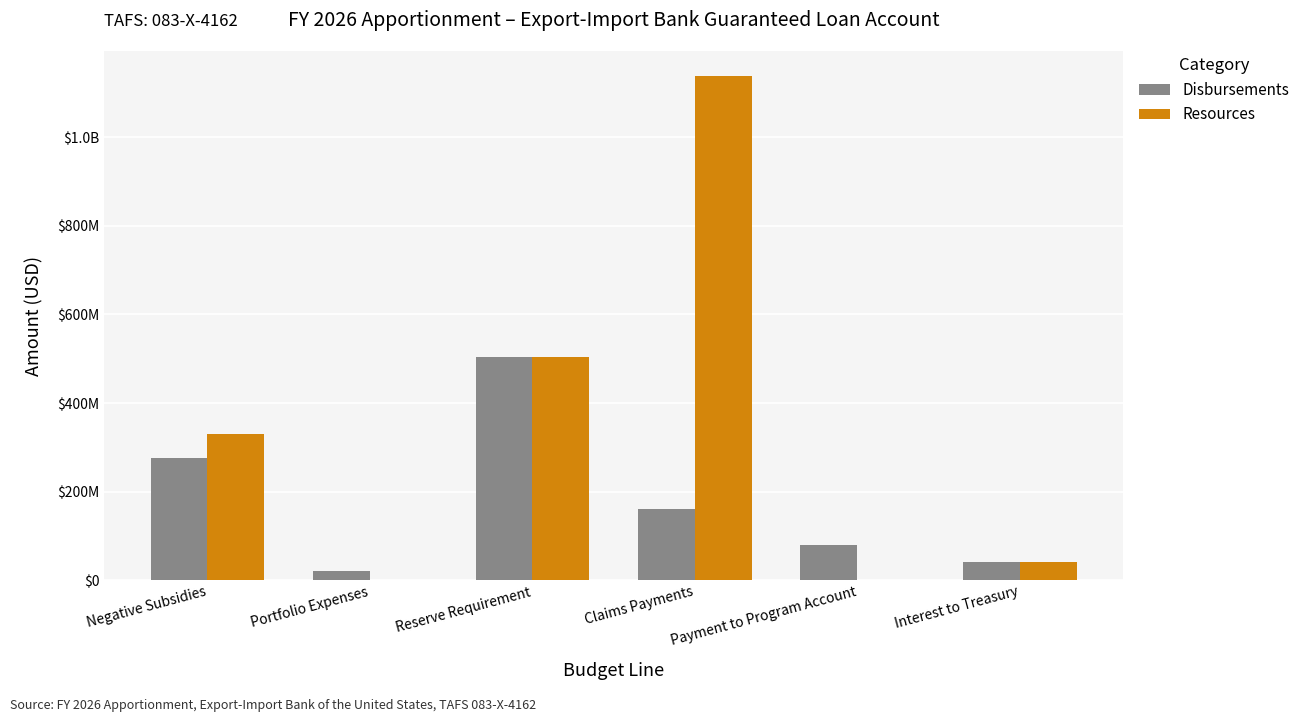

What is the sum of the Disbursements values at Interest to Treasury and Claims Payments?

203000000